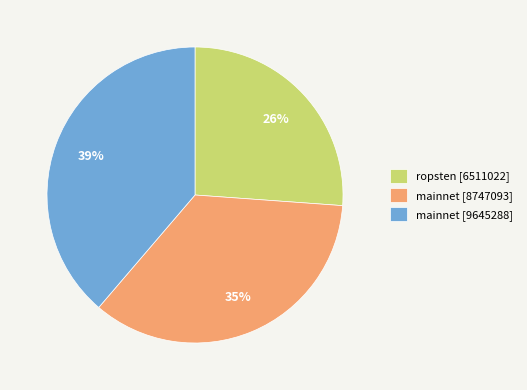

Rank the categories by value from highest to lowest.

mainnet [9645288], mainnet [8747093], ropsten [6511022]